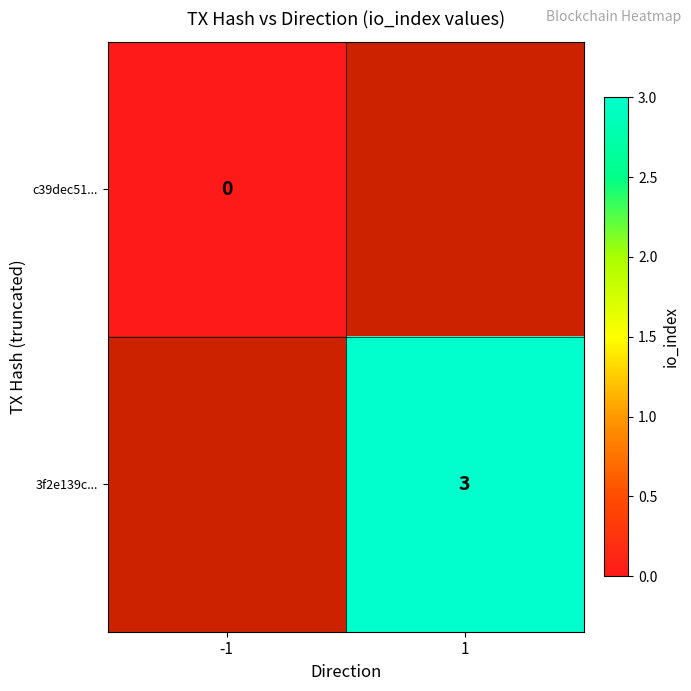

Is the value of c39dec51... at -1 greater than the value of 3f2e139c... at 1?

No